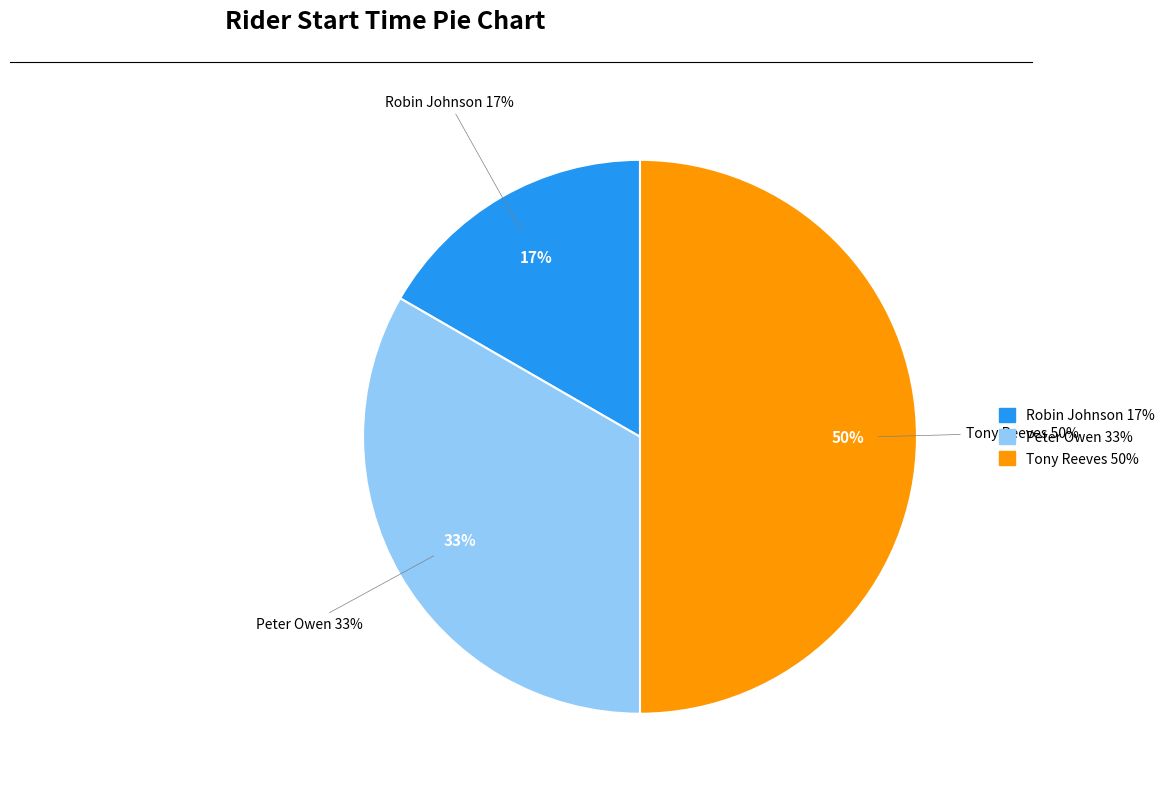

Which slice is the smallest?

Robin Johnson
10:01:00